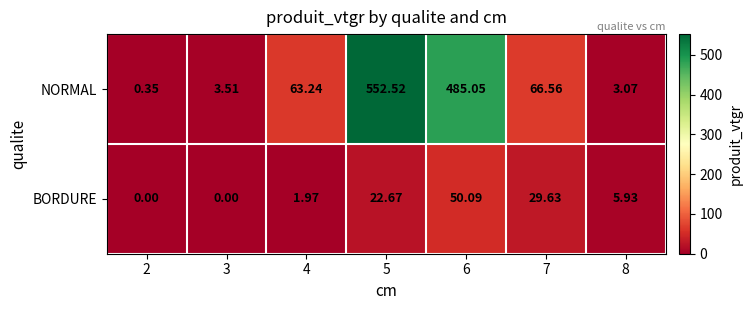

Is the value of NORMAL at 7 greater than the value of BORDURE at 7?

Yes